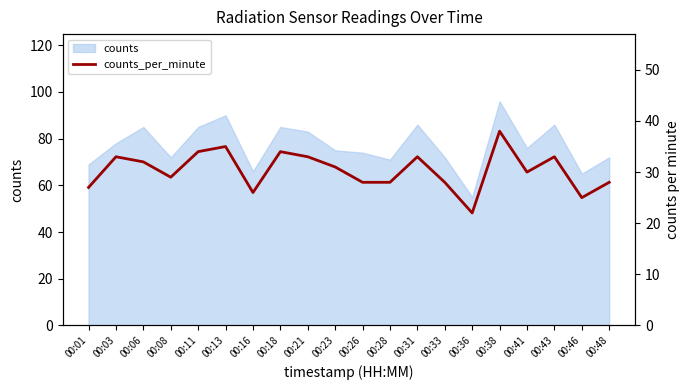

What is the ratio of the value at 00:21 to the value at 00:36?

1.5